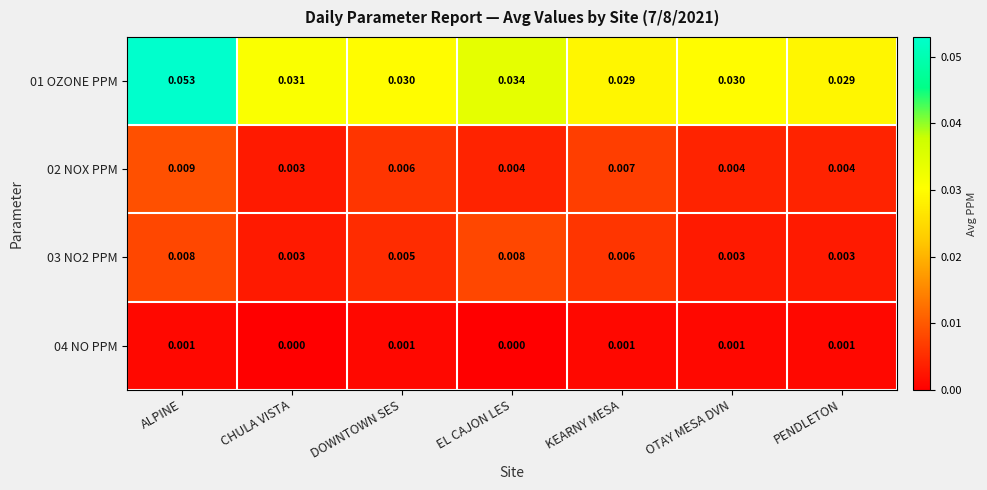

Which category has the highest value in the 01 OZONE PPM series?

ALPINE